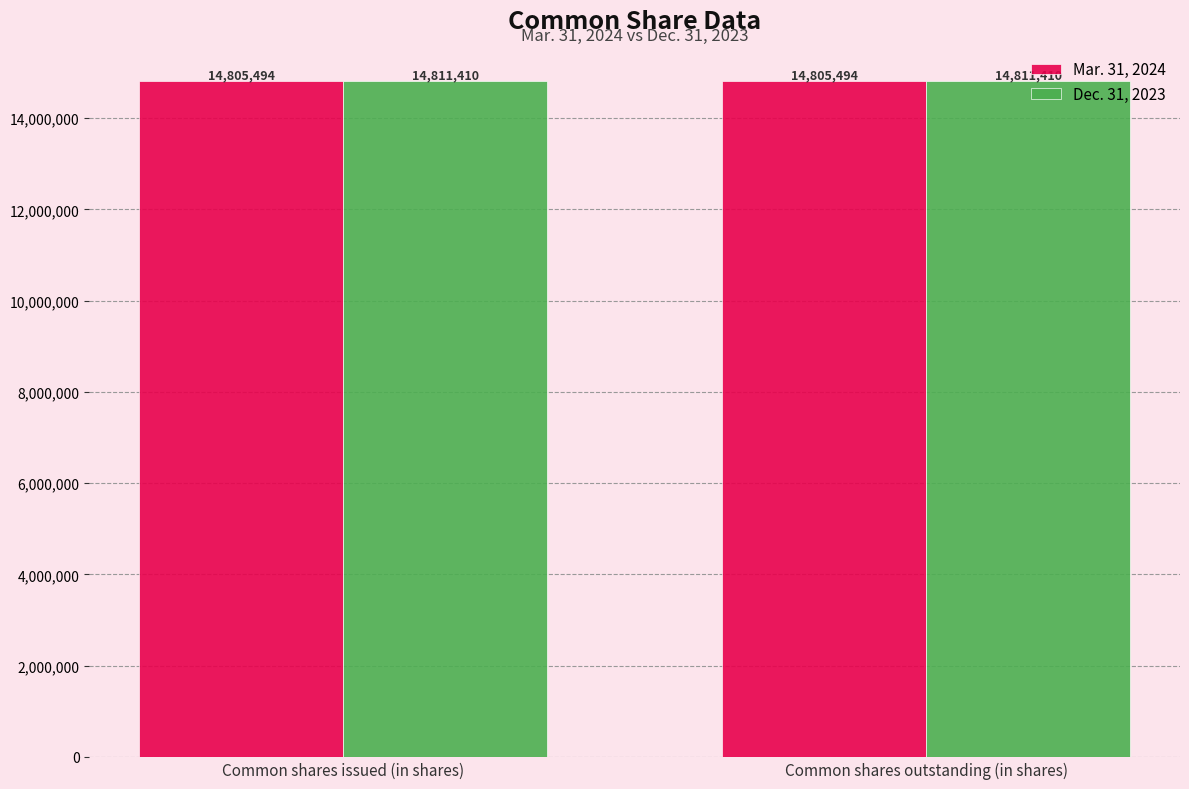

Reading left to right, what are all the values shown in this chart?

Mar. 31, 2024: 14805494	14805494
Dec. 31, 2023: 14811410	14811410